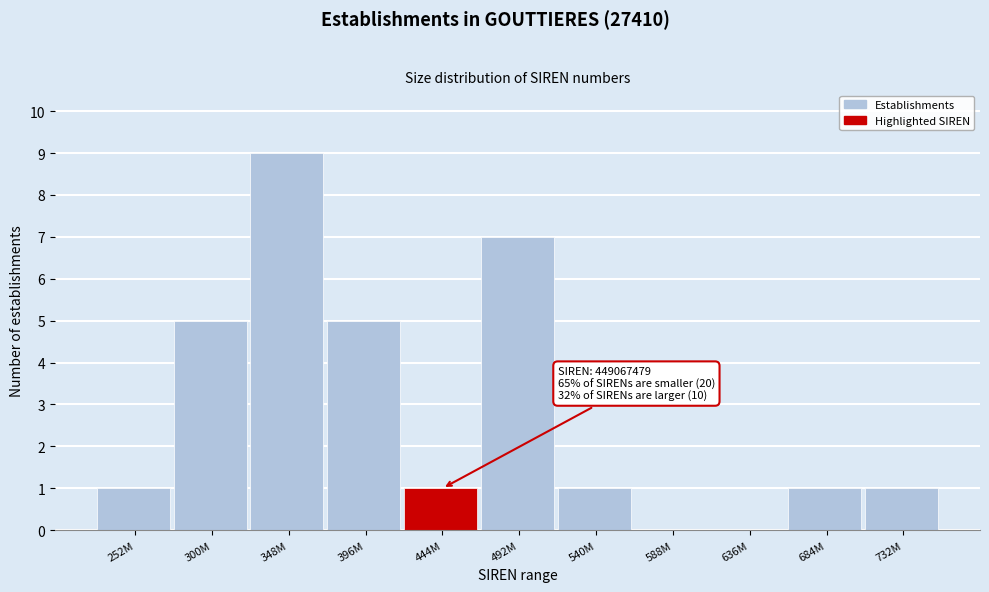

Reading left to right, what are all the values shown in this chart?

252M=1	300M=5	348M=9	396M=5	444M=1	492M=7	540M=1	588M=0	636M=0	684M=1	732M=1